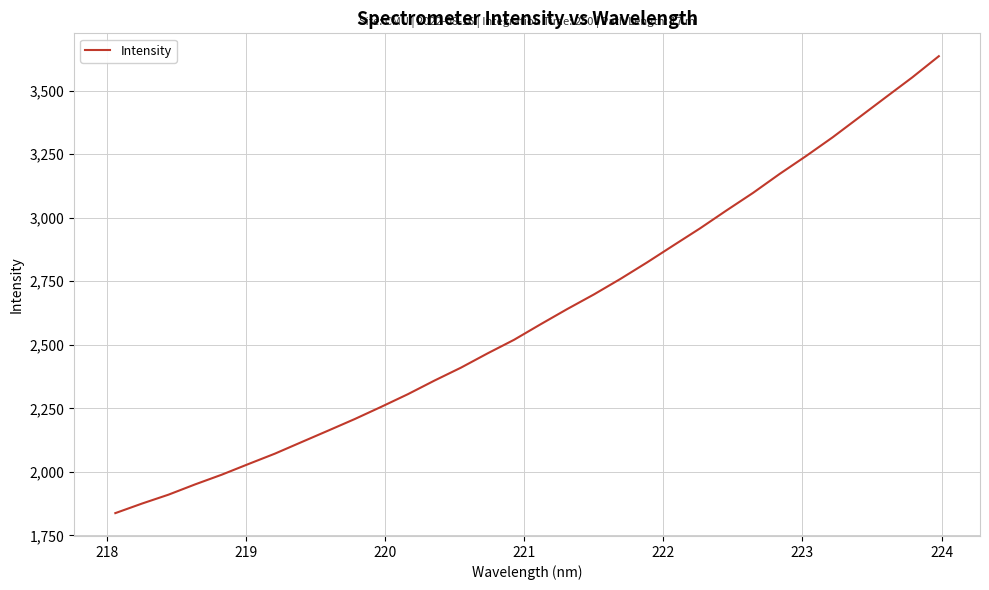

How many lines are shown in the chart?

1